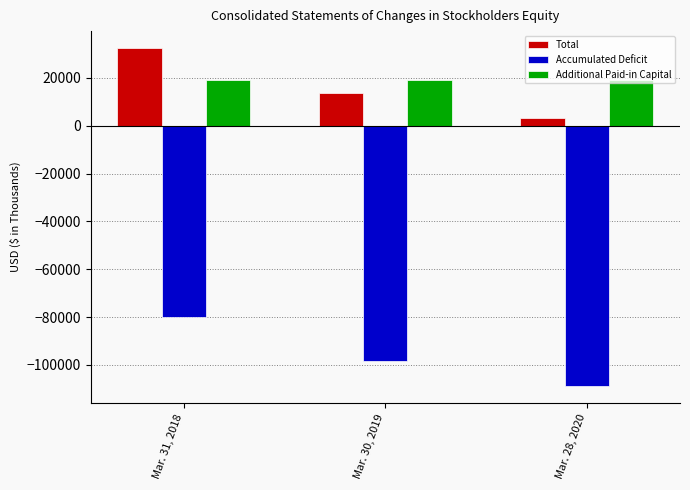

What is the difference between the second highest and minimum values in the Additional Paid-in Capital series?

78